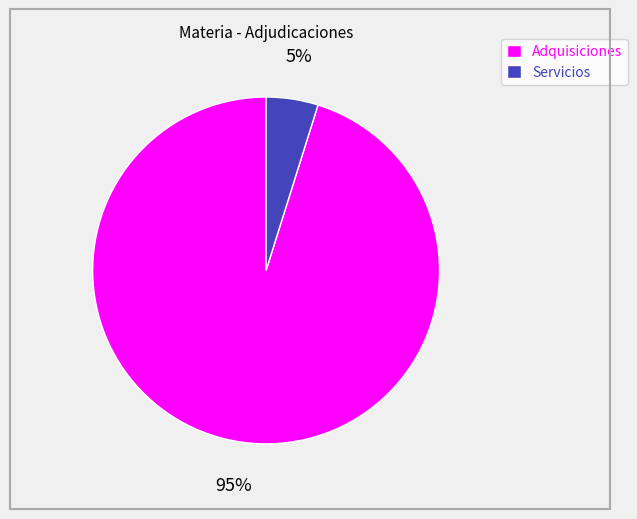

To the nearest percent, what is the average slice percentage?

50%